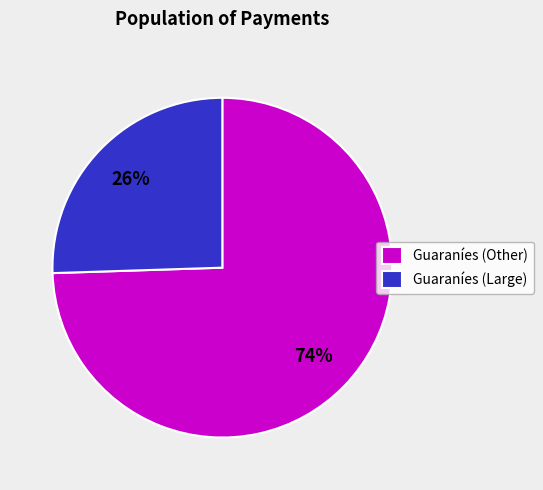

True or false: Guaraníes (Large) accounts for 12% of the total.

False